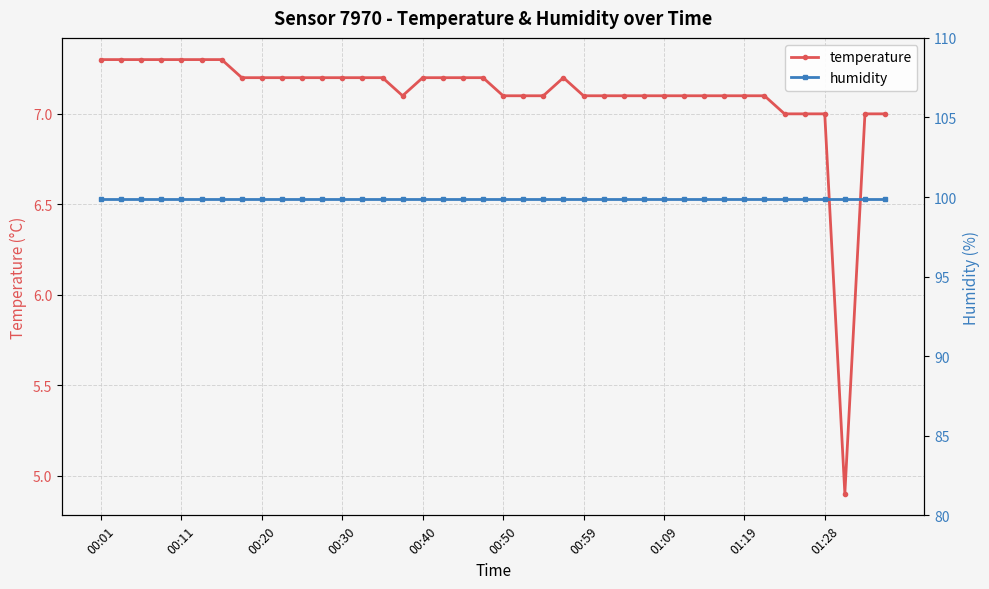

At which label is humidity closest to 99?

00:01